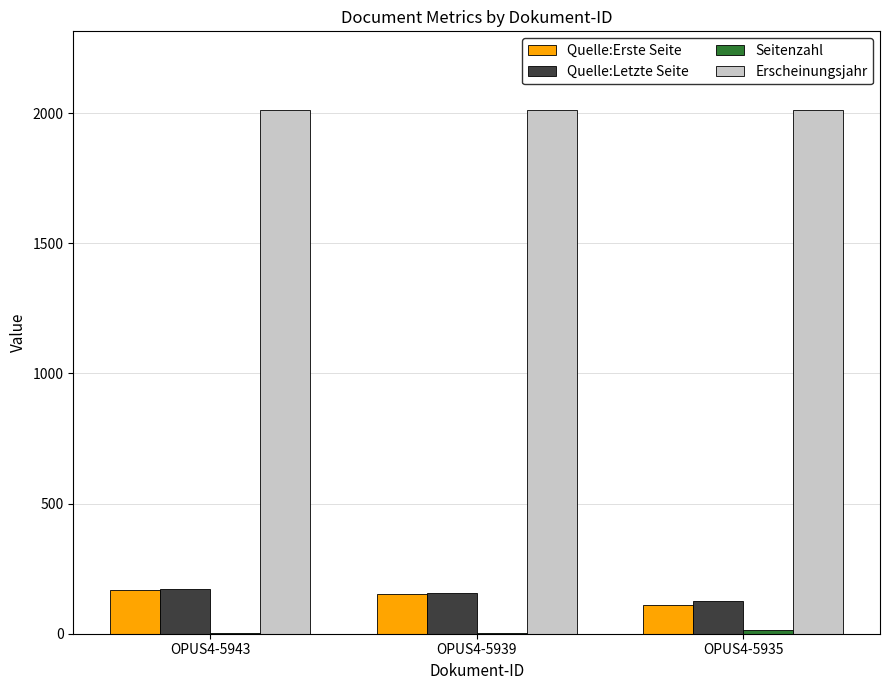

What is the maximum value for Quelle:Letzte Seite?

170